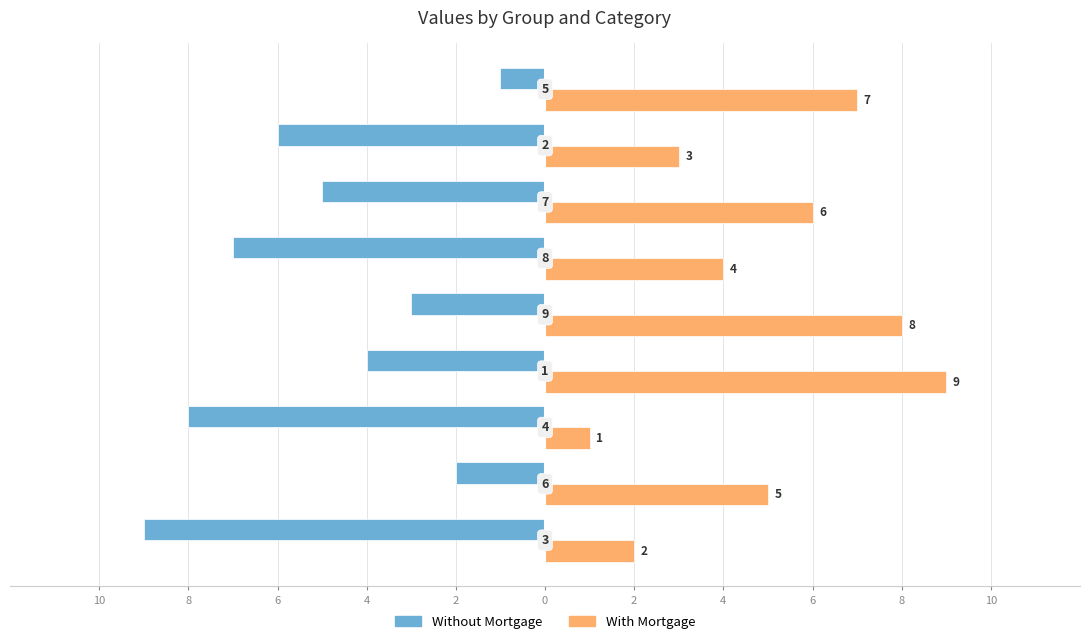

What is the label of the 5th bar from the right?

2